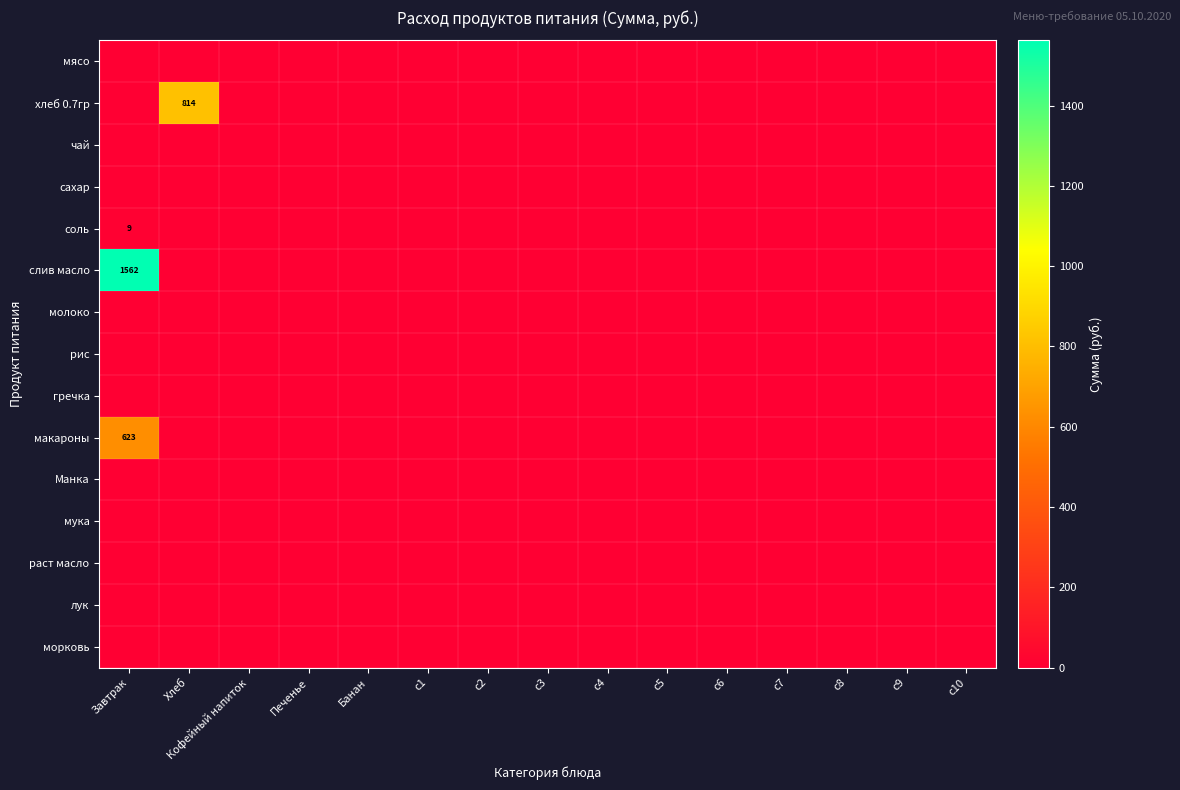

Between Хлеб and c10, which series saw the biggest shift?

хлеб 0.7гр